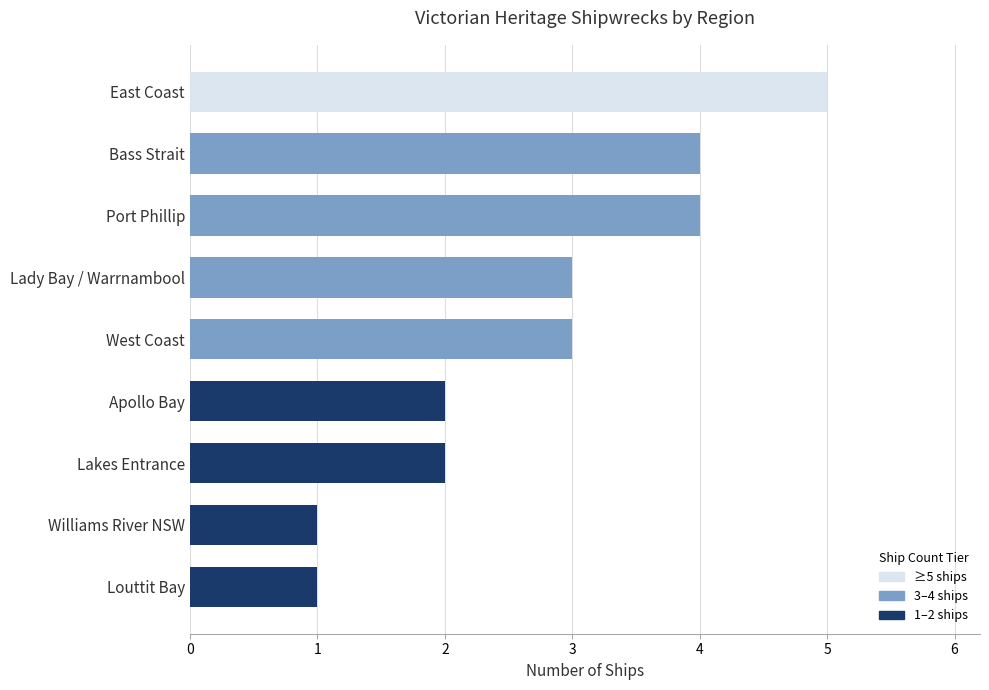

What is the sum of all values?

25